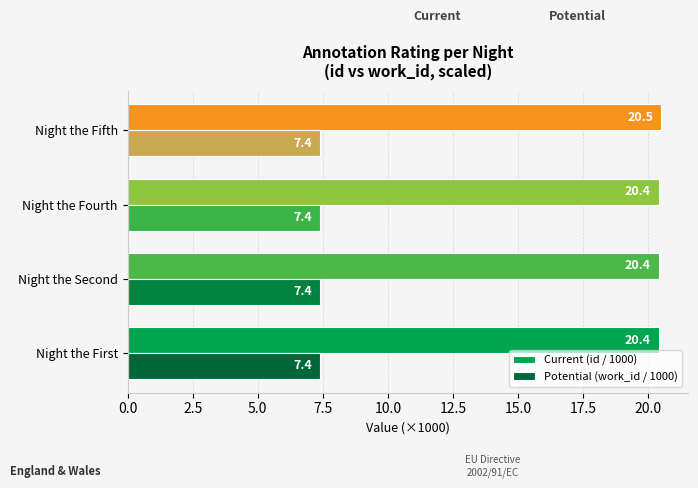

Which series has the largest range (max minus min)?

Current (id / 1000)